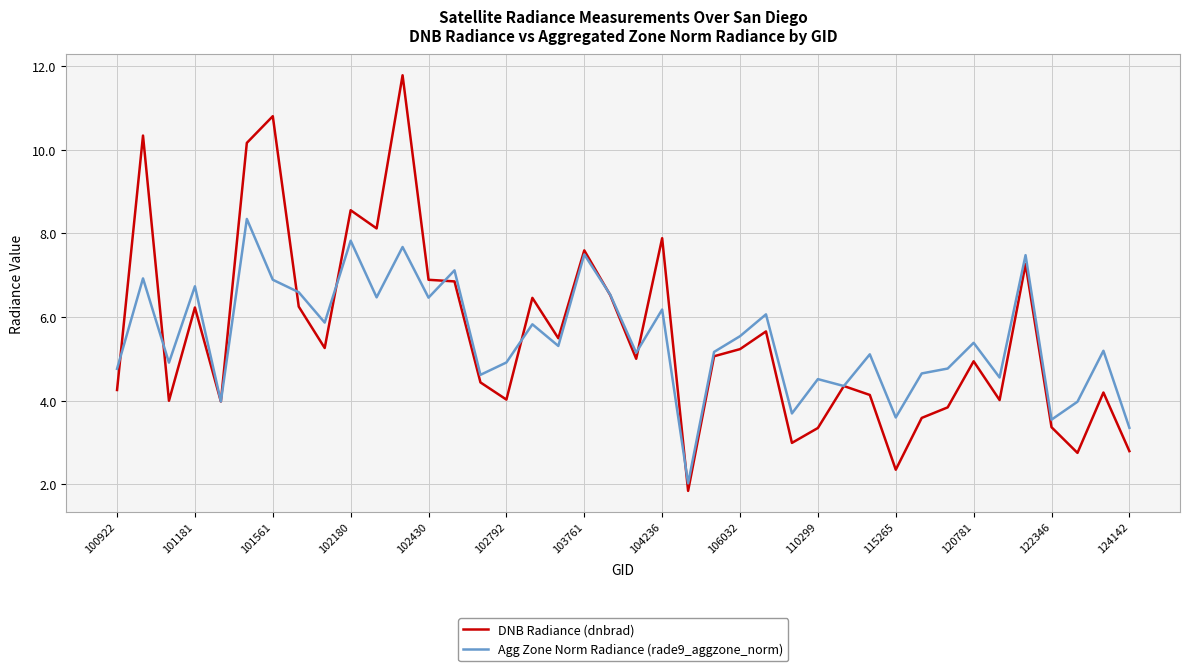

Rank the series by their maximum value, from highest to lowest.

DNB Radiance (dnbrad), Agg Zone Norm Radiance (rade9_aggzone_norm)